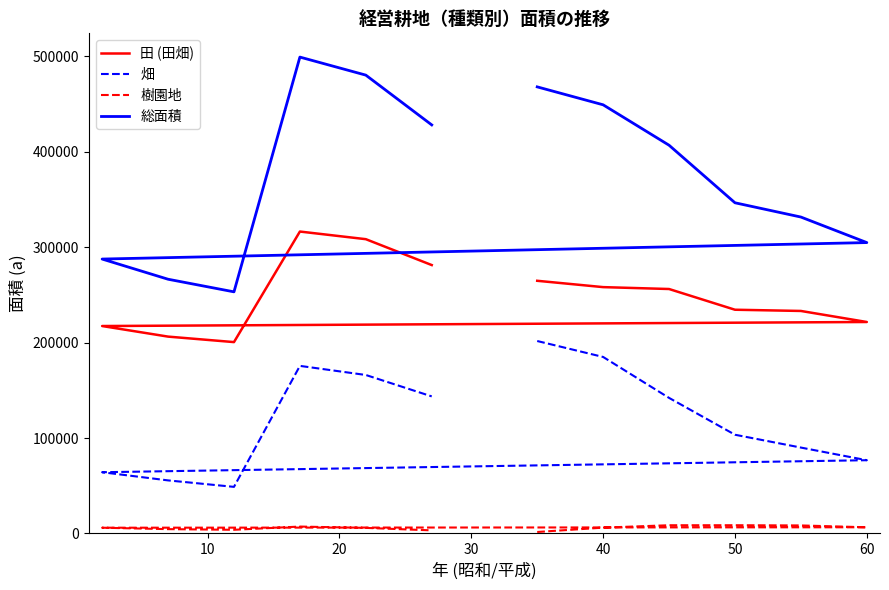

Does the chart have visible grid lines?

No